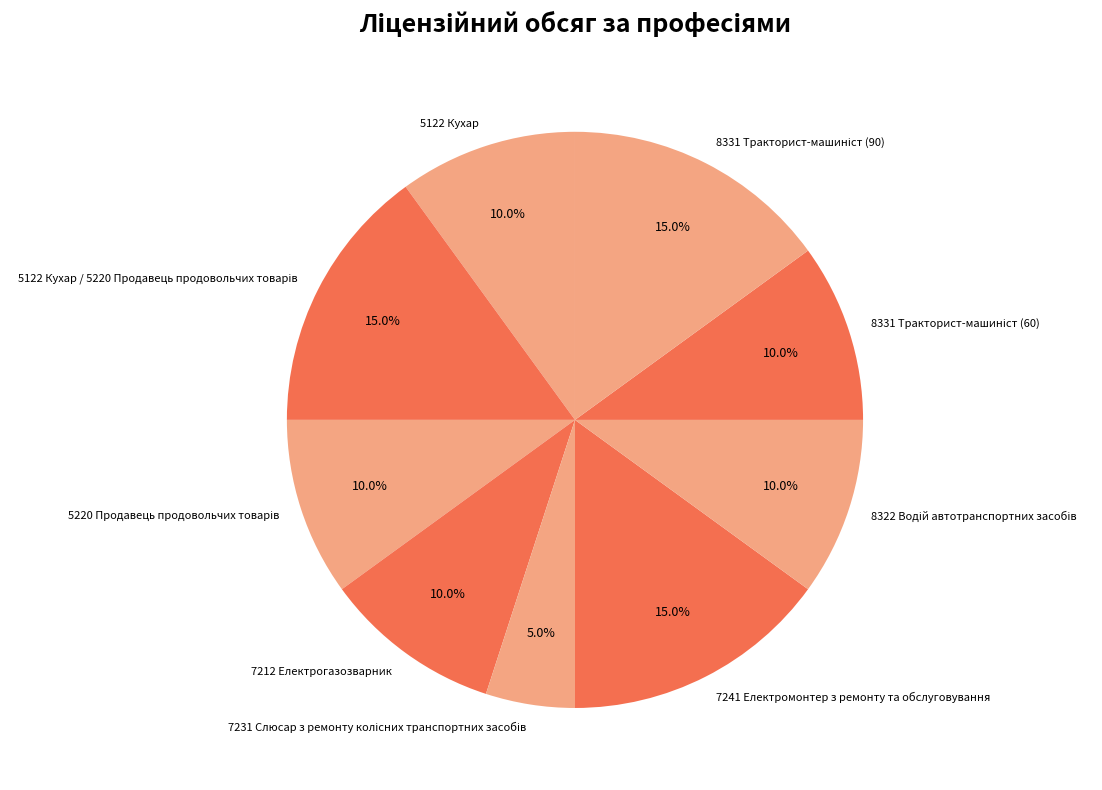

Does any single category account for the majority?

No